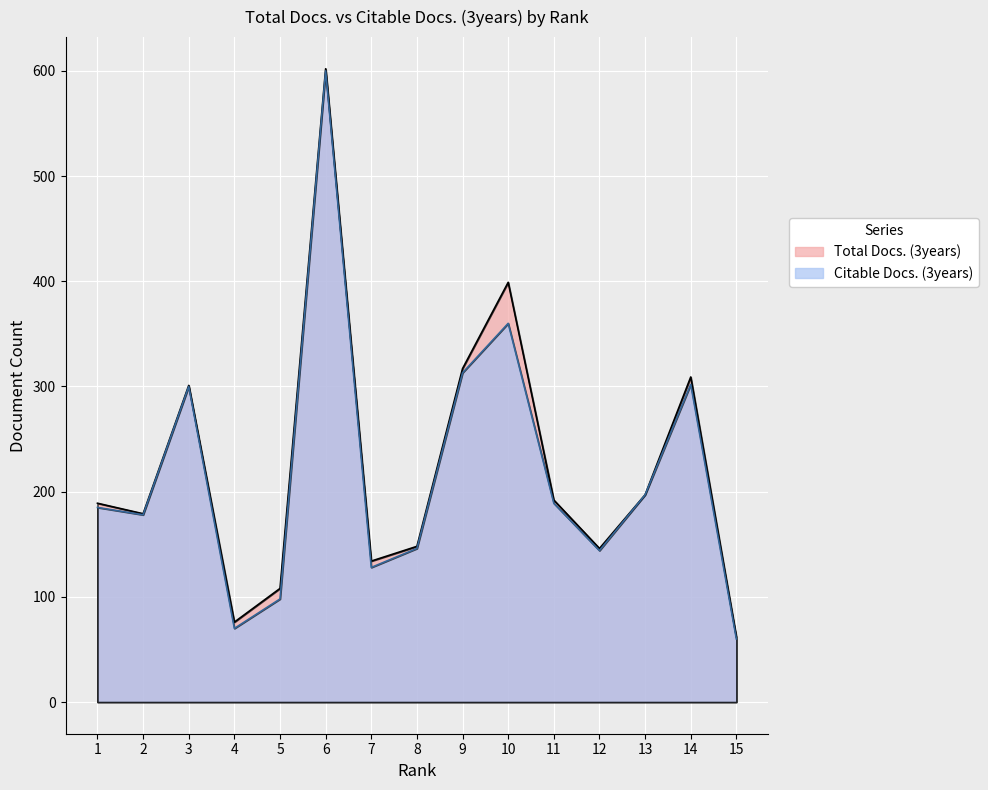

At 9, list the series in order from largest to smallest.

Total Docs. (3years), Citable Docs. (3years)